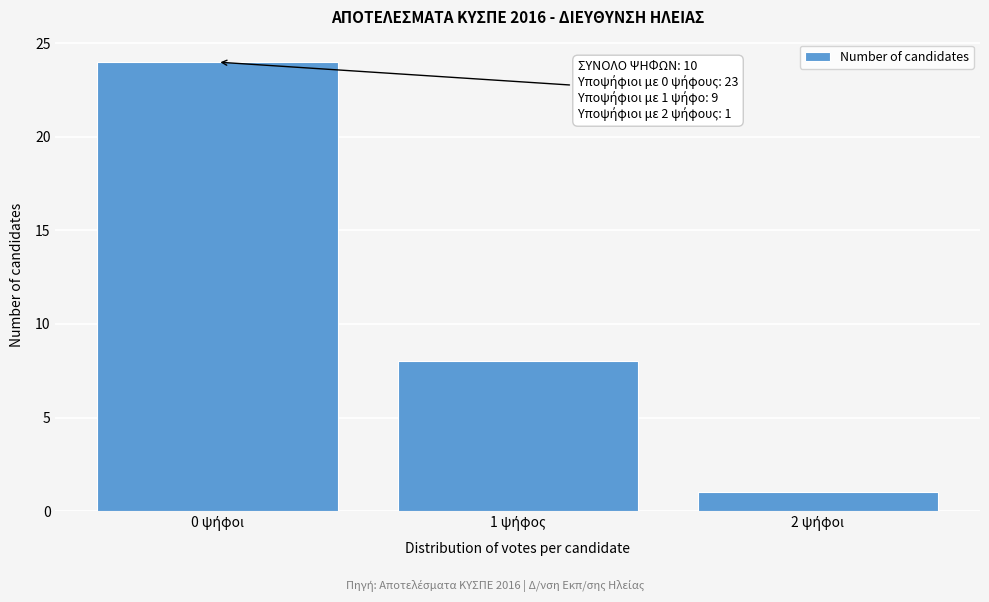

Reading left to right, transcribe all the data shown in this chart.

24	8	1